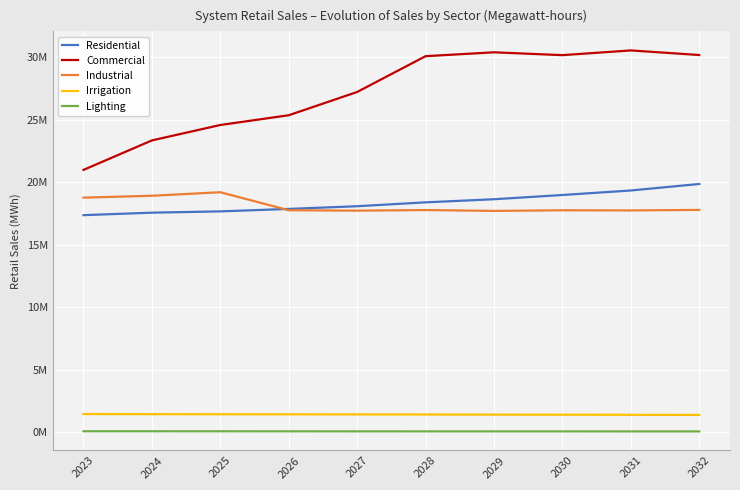

What is the maximum value for Irrigation?

1472102.7